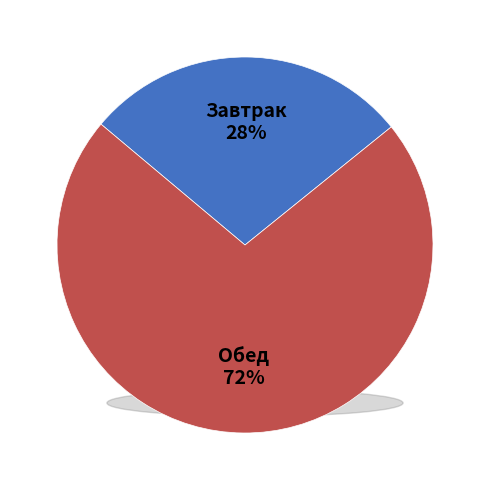

To the nearest percent, what is the difference between the Завтрак and Обед slice percentages?

44%